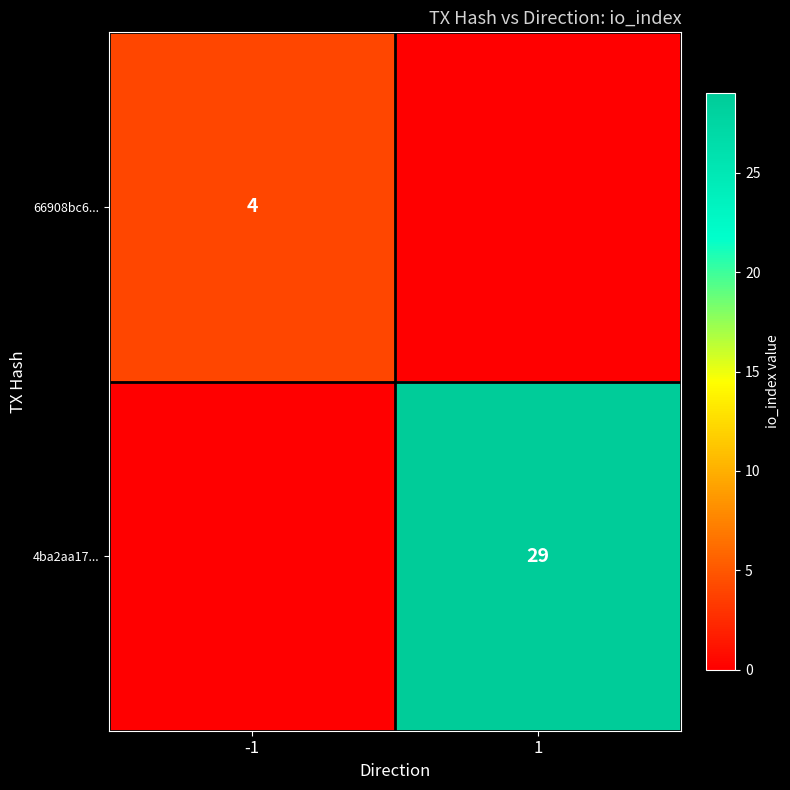

Is the value of 66908bc6... at -1 greater than the value of 4ba2aa17... at 1?

No